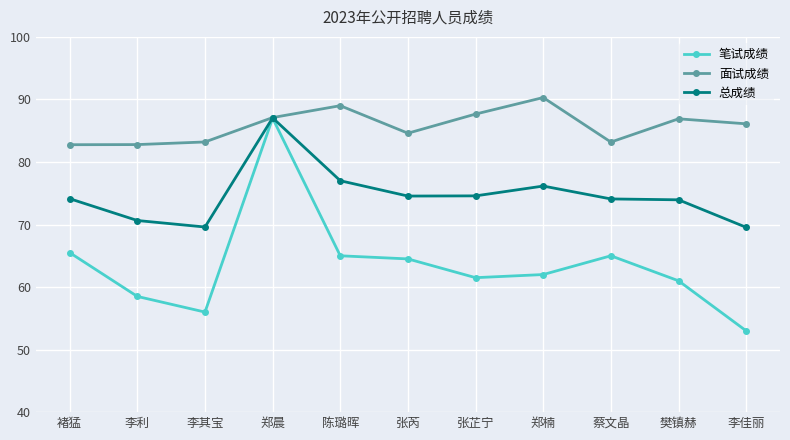

How many distinct data groups are displayed?

3